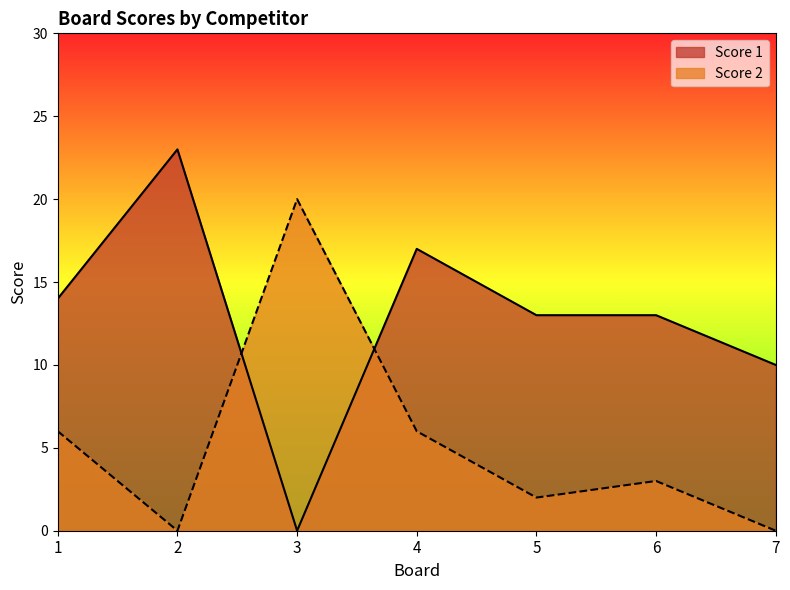

At which category does Score 2 reach its first local peak?

3